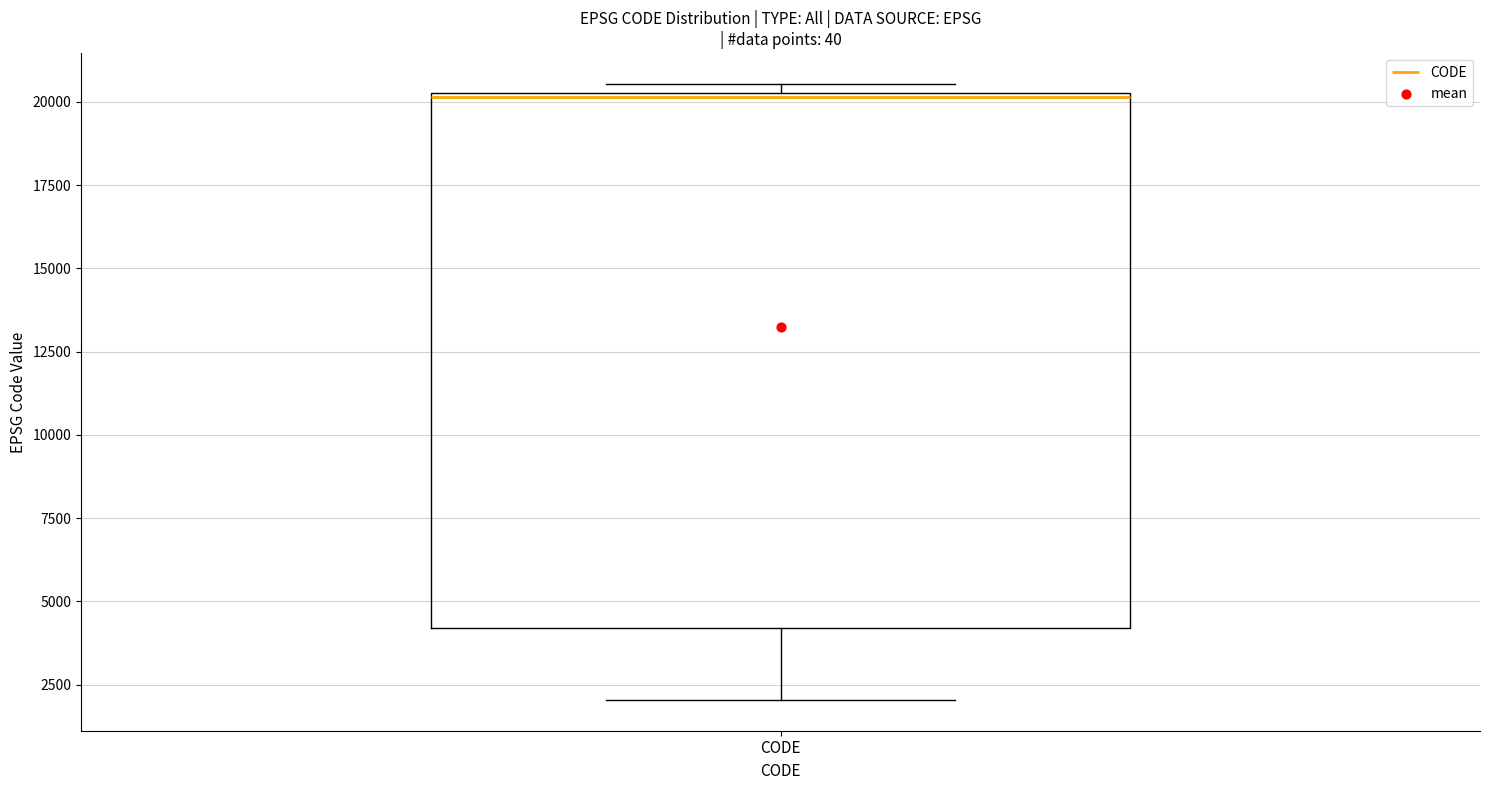

Transcribe this box plot: give where the median line is, the range the box spans, and where the two whiskers end, as read against the y-axis. The values are not printed on the chart, so give them approximately, as read against the axis.

median 20000, box 4000 to 20500, whiskers 2000 to 20500 (just above the box's upper edge)